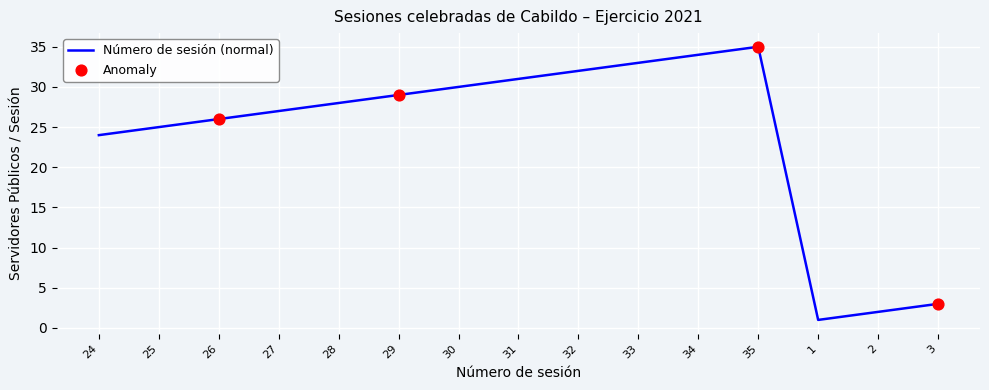

What is the ratio of the value at 35 to the value at 1?

35.0